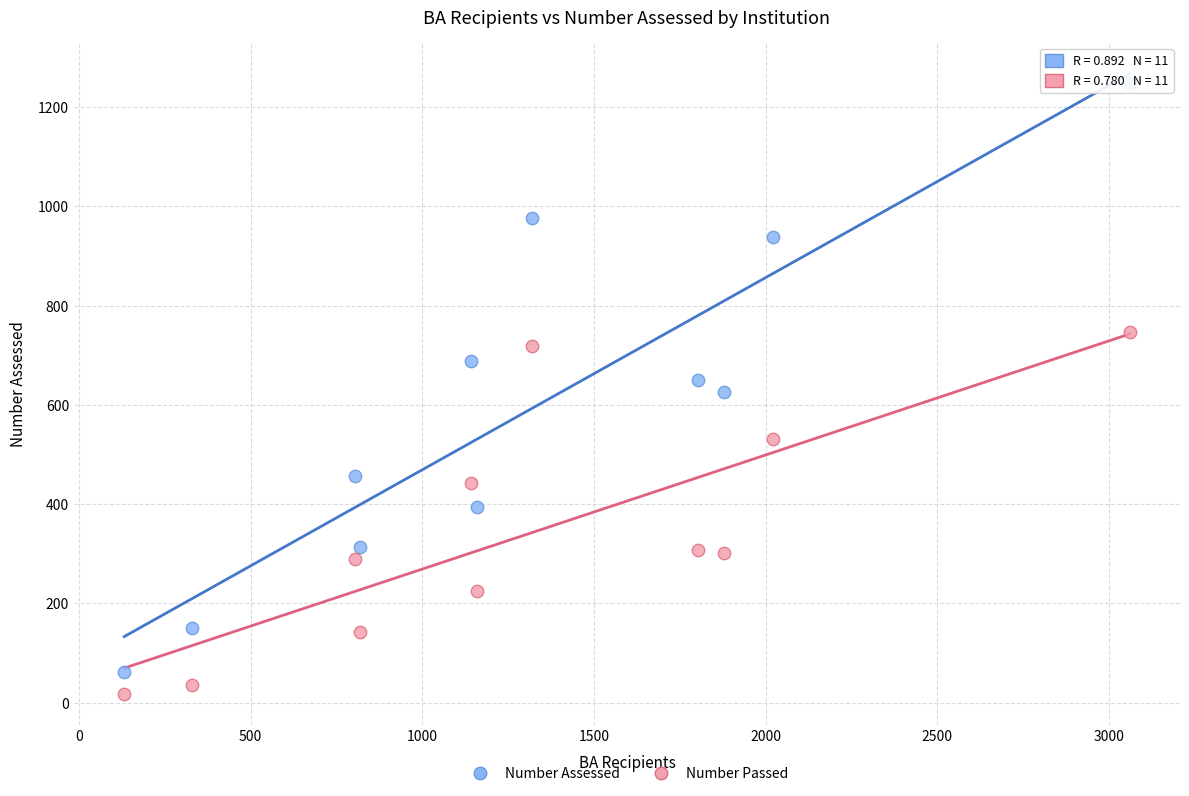

What is the X range (max minus min) for the scatter plot?

2928